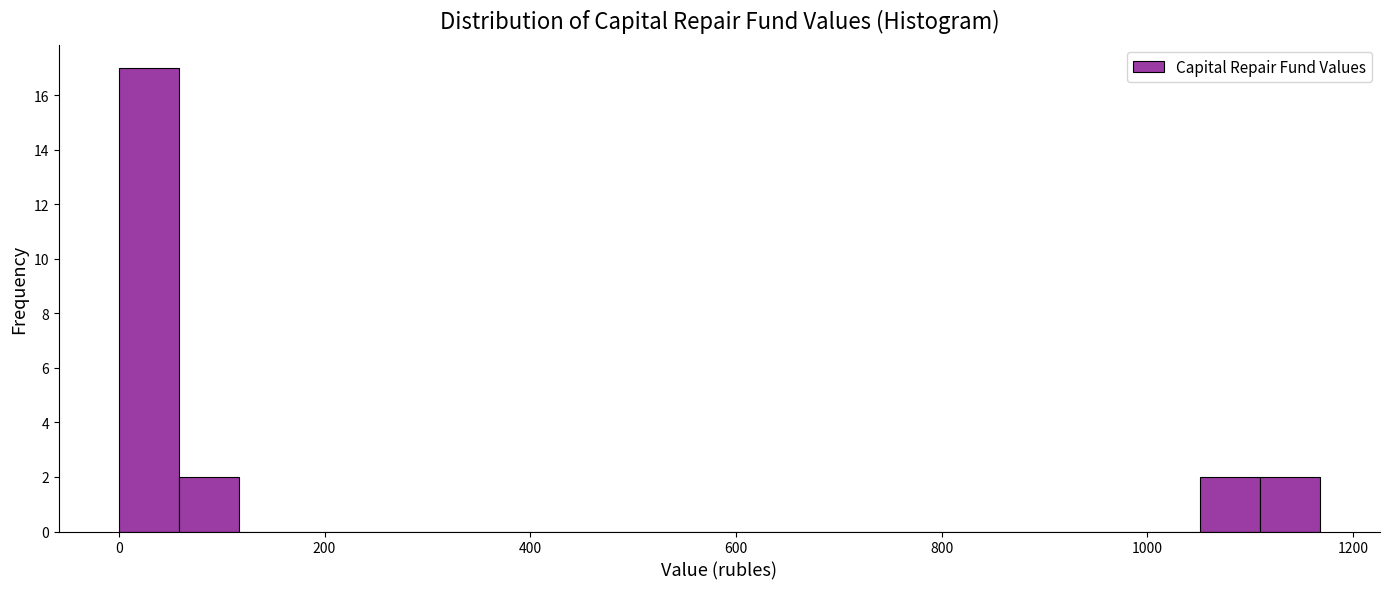

Around what value on the x-axis is the tallest bar? Give the approximate position of its centre, as read against the axis.

20